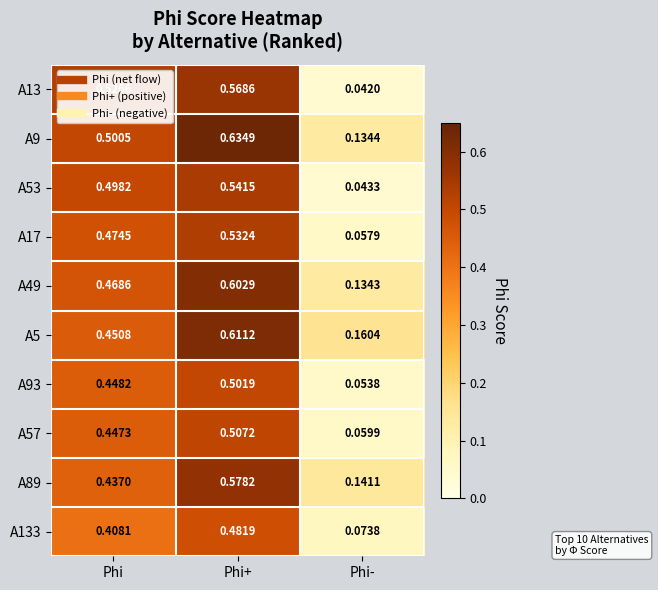

At which category does the chart reach its peak across all series?

Phi+